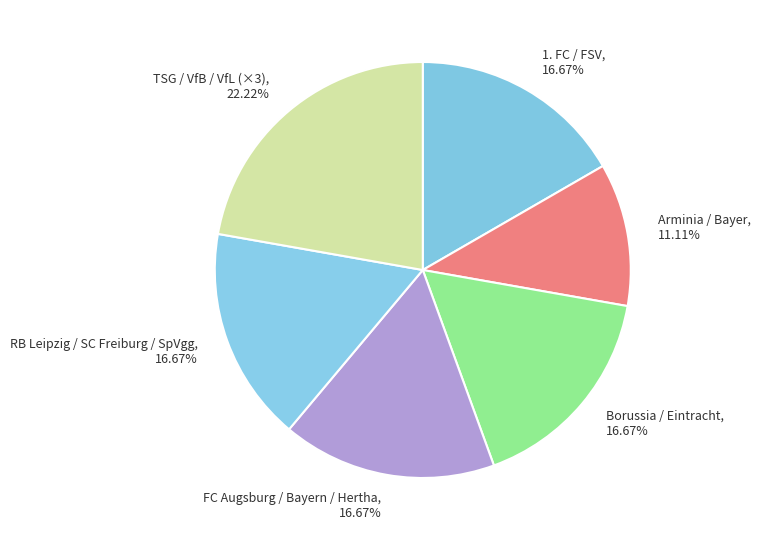

Is FC Augsburg / Bayern / Hertha the majority of the pie?

No